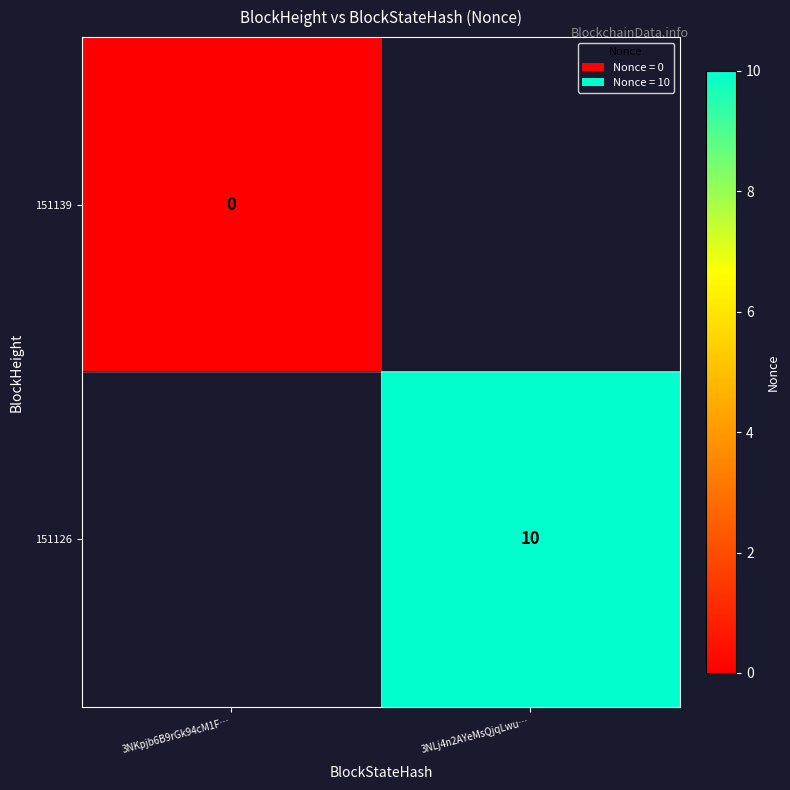

At how many categories does at least one series exceed 5?

1